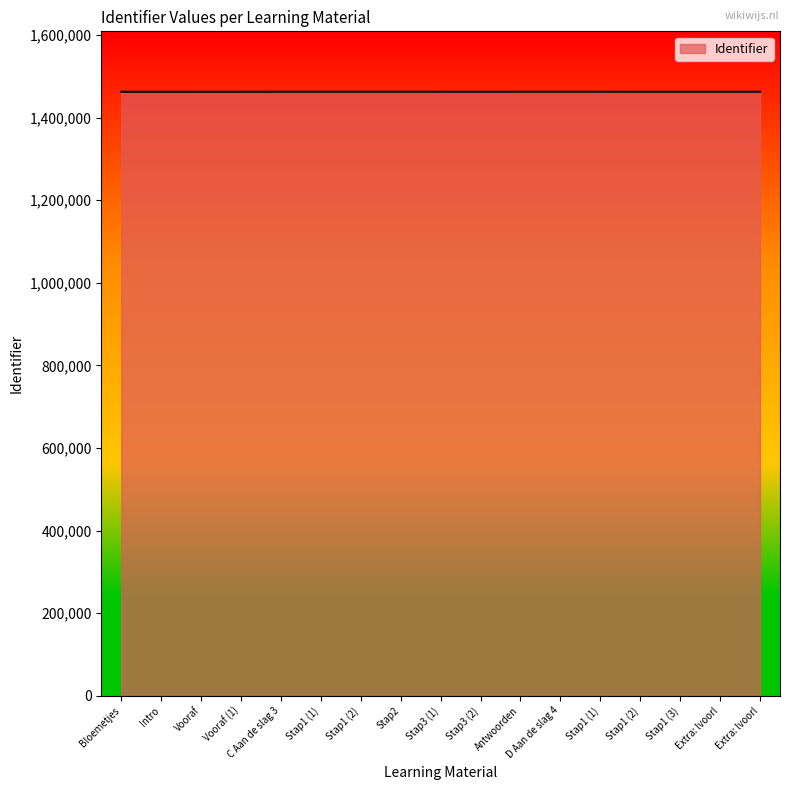

List the labels in order of value, largest first.

Extra: lvoorl, Extra: lvoorl, Stap1 (3), Stap1 (2), Stap1 (1), D Aan de slag 4, Antwoorden, Stap3 (2), Stap3 (1), Stap2, Stap1 (2), Stap1 (1), C Aan de slag 3, Vooraf (1), Vooraf, Intro, Bloemetjes